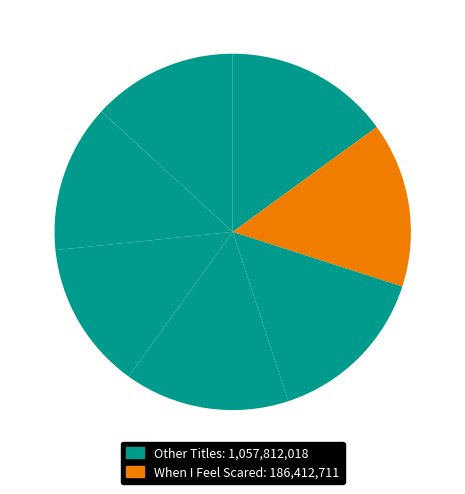

How many segments does this pie chart have?

7